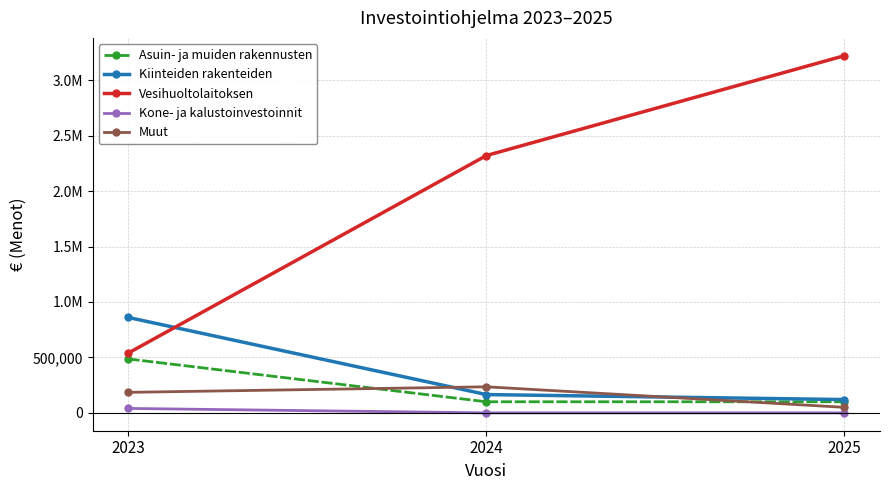

What are all the series names shown in the legend?

Asuin- ja muiden rakennusten, Kiinteiden rakenteiden, Vesihuoltolaitoksen, Kone- ja kalustoinvestoinnit, Muut